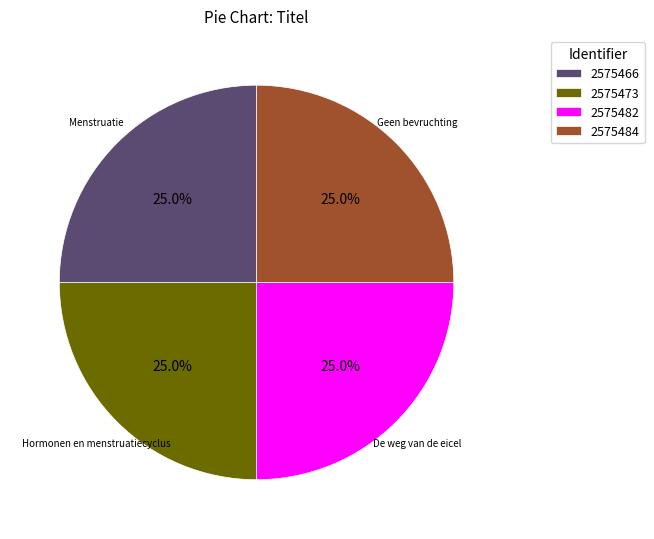

How many slices are in this pie chart?

4